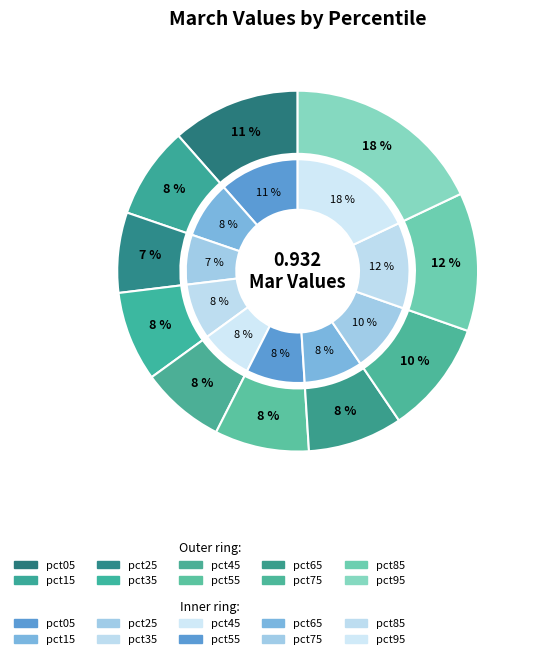

The pct25 slice represents 7% of the pie. True or false?

True